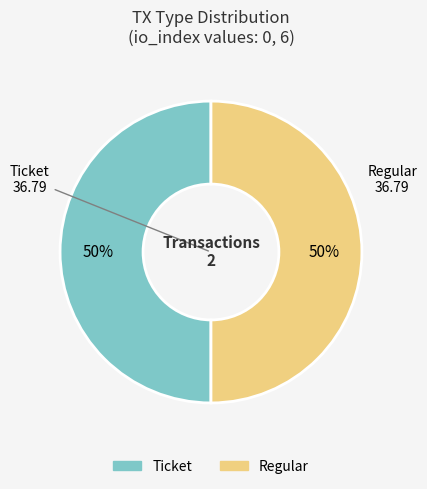

The Regular slice represents 50% of the pie. True or false?

True